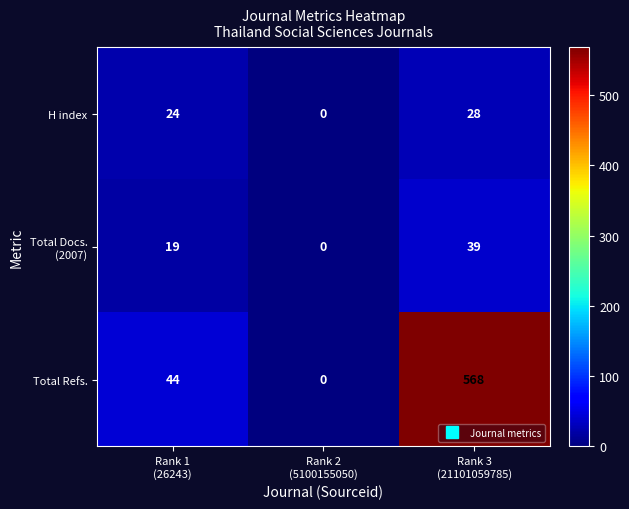

How many data points in H index are less than 24?

1